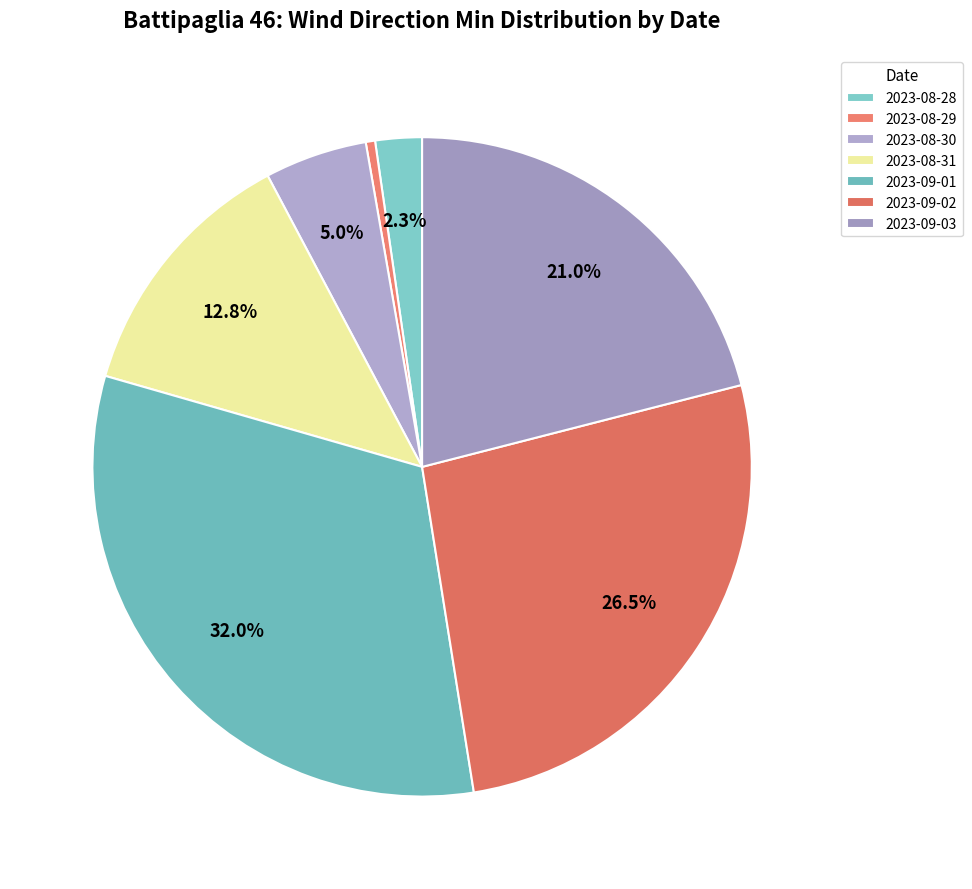

Is 2023-09-02 the majority of the pie?

No